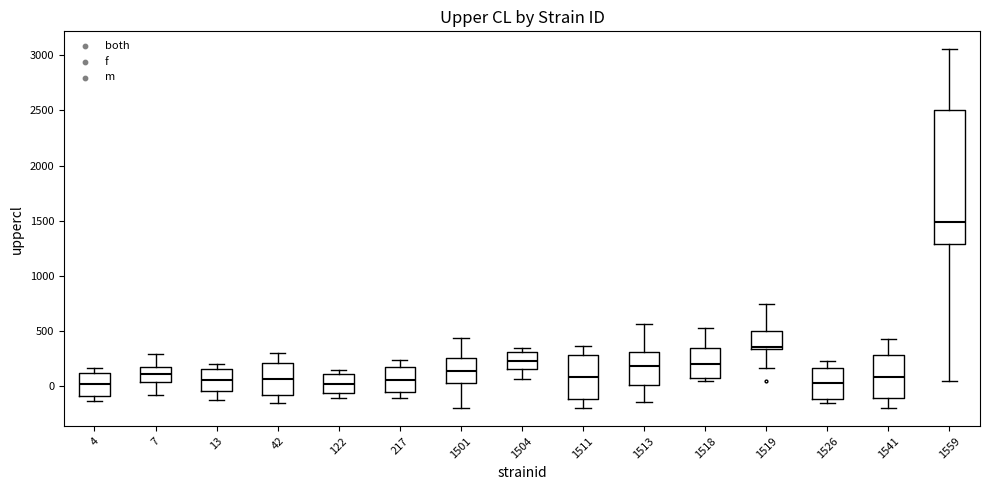

Reading left to right, transcribe this box plot: for each box, give where its median line is, the range the box spans, and where its two whiskers end, as read against the y-axis. The values are not printed on the chart, so give them approximately, as read against the axis.

4: median 0, box -100 to 100, whiskers -150 to 150
7: median 100, box 50 to 150, whiskers -100 to 300
13: median 50, box -50 to 150, whiskers -100 to 200
42: median 50, box -100 to 200, whiskers -150 to 300
122: median 0, box -50 to 100, whiskers -100 to 150
217: median 50, box -50 to 150, whiskers -100 to 250
1501: median 150, box 50 to 250, whiskers -200 to 450
1504: median 250, box 150 to 300, whiskers 50 to 350
1511: median 100, box -100 to 300, whiskers -200 to 350
1513: median 200, box 0 to 300, whiskers -150 to 550
1518: median 200, box 50 to 350, whiskers 50 (just below the box's lower edge) to 550
1519: median 350 (just above the box's lower edge), box 350 to 500, whiskers 150 to 750
1526: median 0, box -100 to 150, whiskers -150 to 250
1541: median 100, box -100 to 300, whiskers -200 to 450
1559: median 1500, box 1300 to 2500, whiskers 50 to 3050